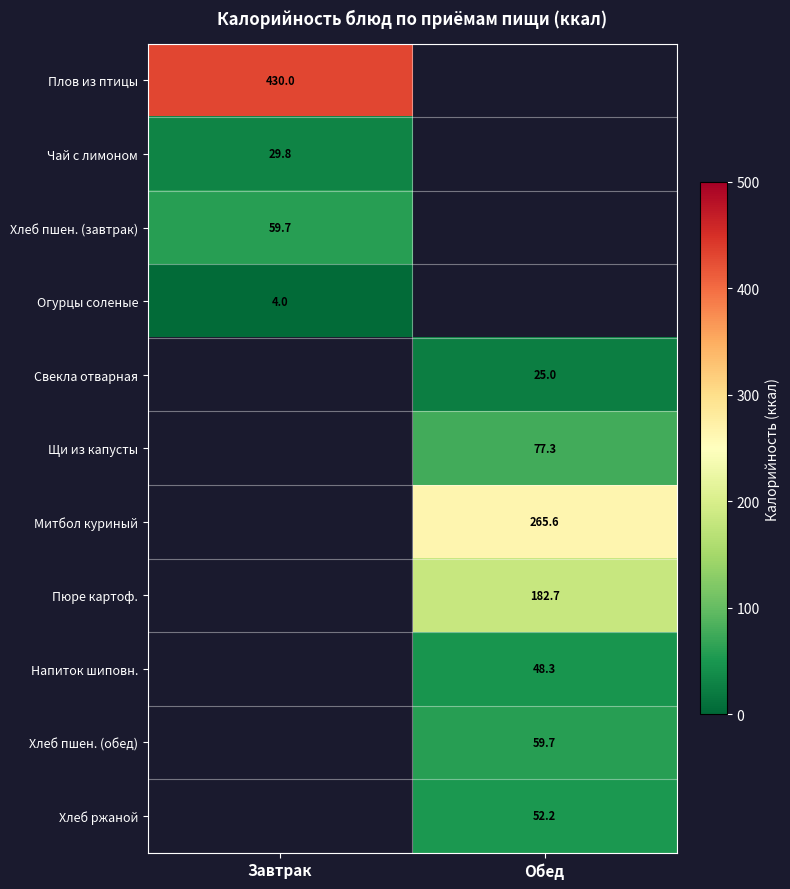

The value of Хлеб ржаной at Обед is 52.2. True or false?

True